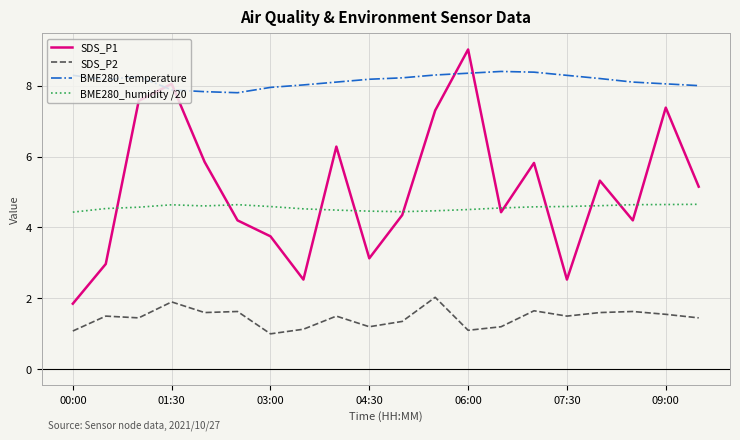

Which series has the largest total across all categories?

BME280_temperature